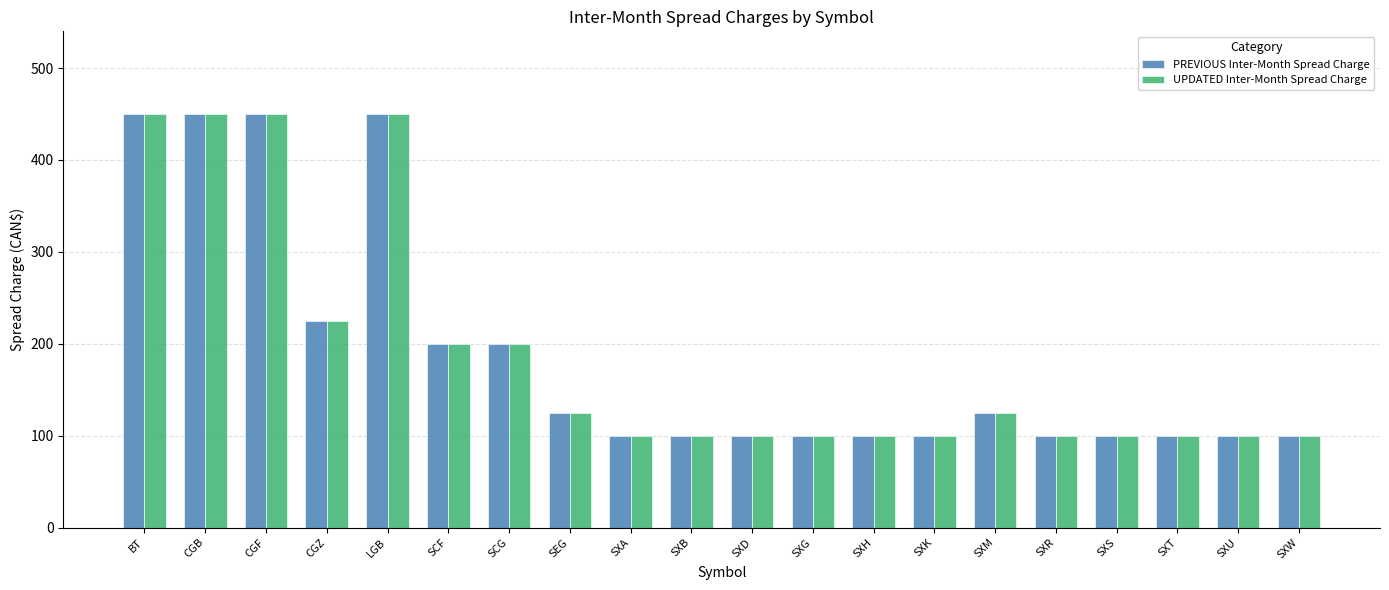

What position from the right is SCF?

15